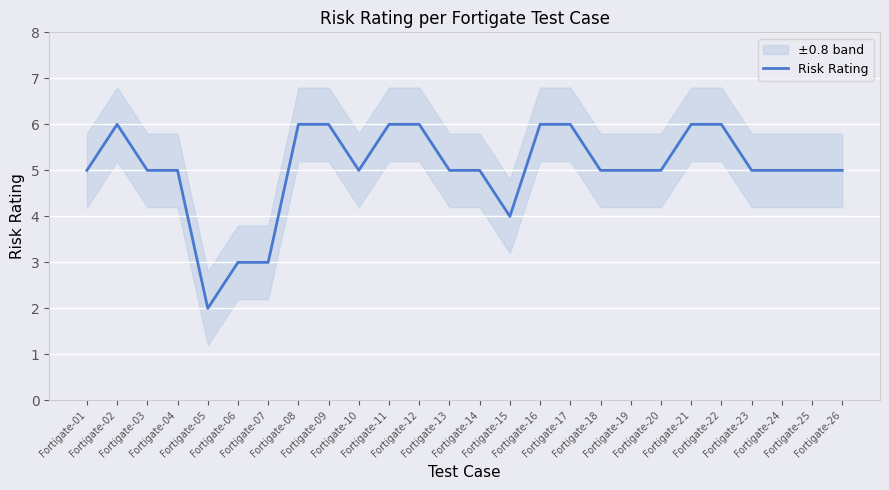

True or false: the data shows 6 at Fortigate-12.

True